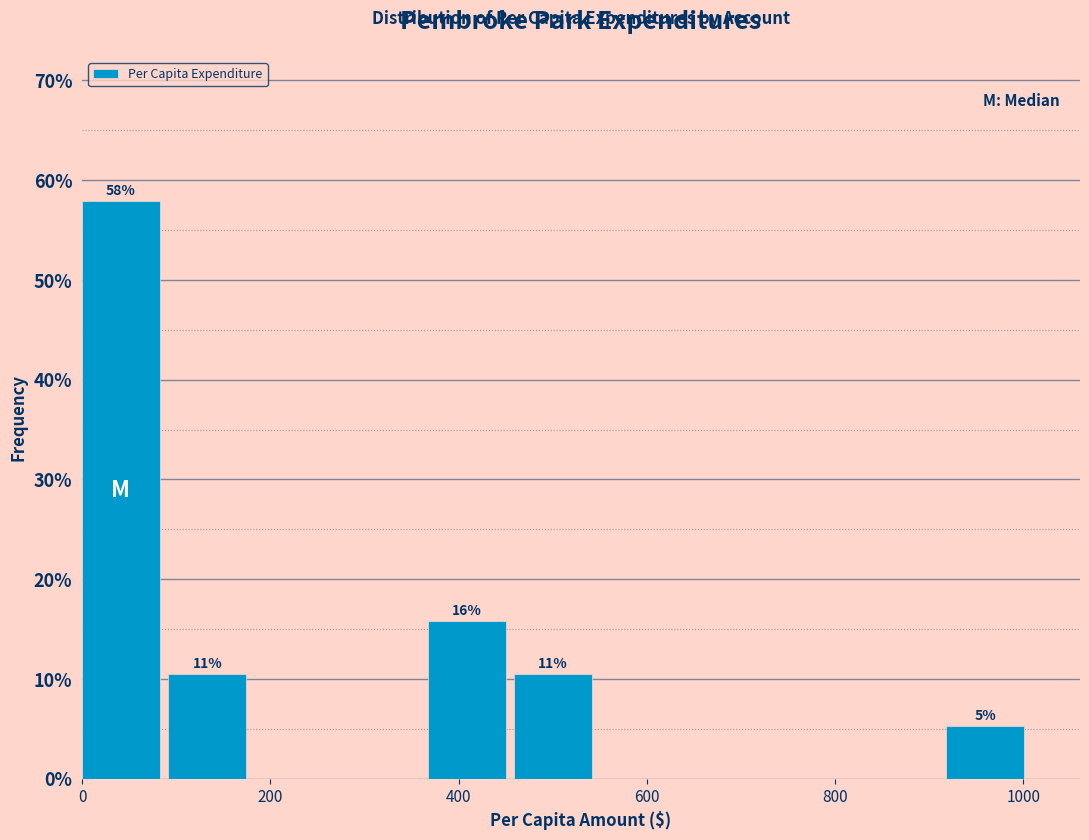

Over which range of the x-axis is the bar tallest?

0 to 100